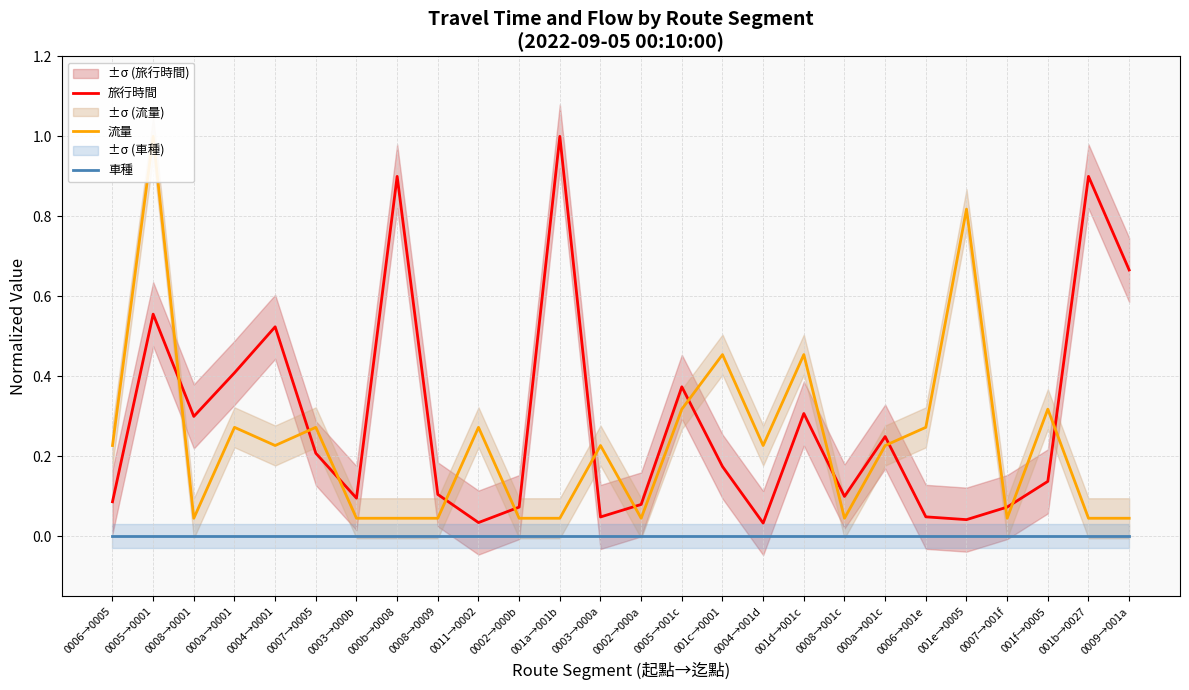

Which category has the lowest value in the 流量 series?

0008→0001